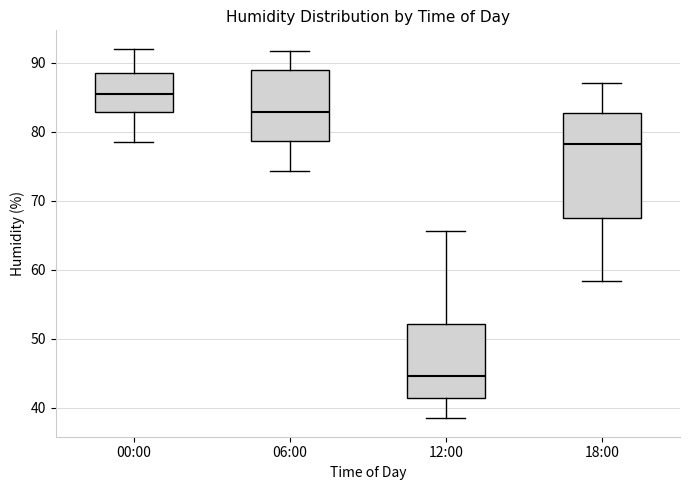

Reading left to right, transcribe this box plot: for each box, give where its median line is, the range the box spans, and where its two whiskers end, as read against the y-axis. The values are not printed on the chart, so give them approximately, as read against the axis.

00:00: median 85, box 83 to 89, whiskers 79 to 92
06:00: median 83, box 79 to 89, whiskers 74 to 92
12:00: median 45, box 41 to 52, whiskers 39 to 66
18:00: median 78, box 67 to 83, whiskers 58 to 87